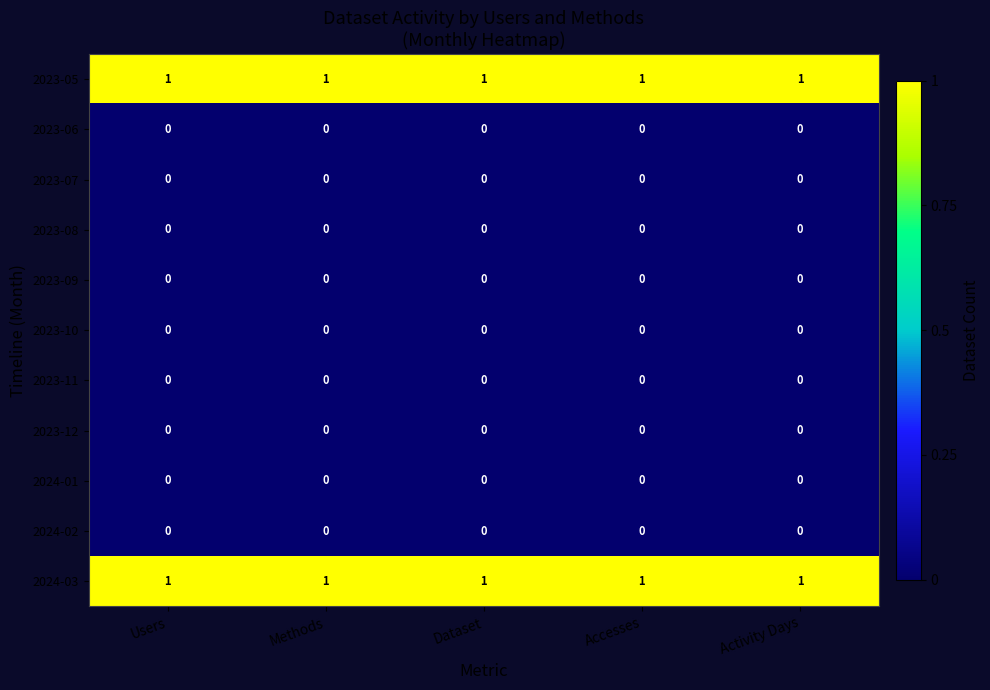

What is the total value across all series at Methods?

2